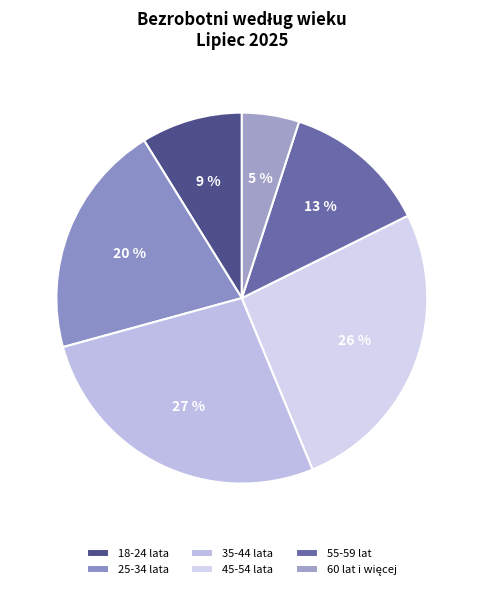

Which has a higher value, 25-34 lata or 35-44 lata?

35-44 lata